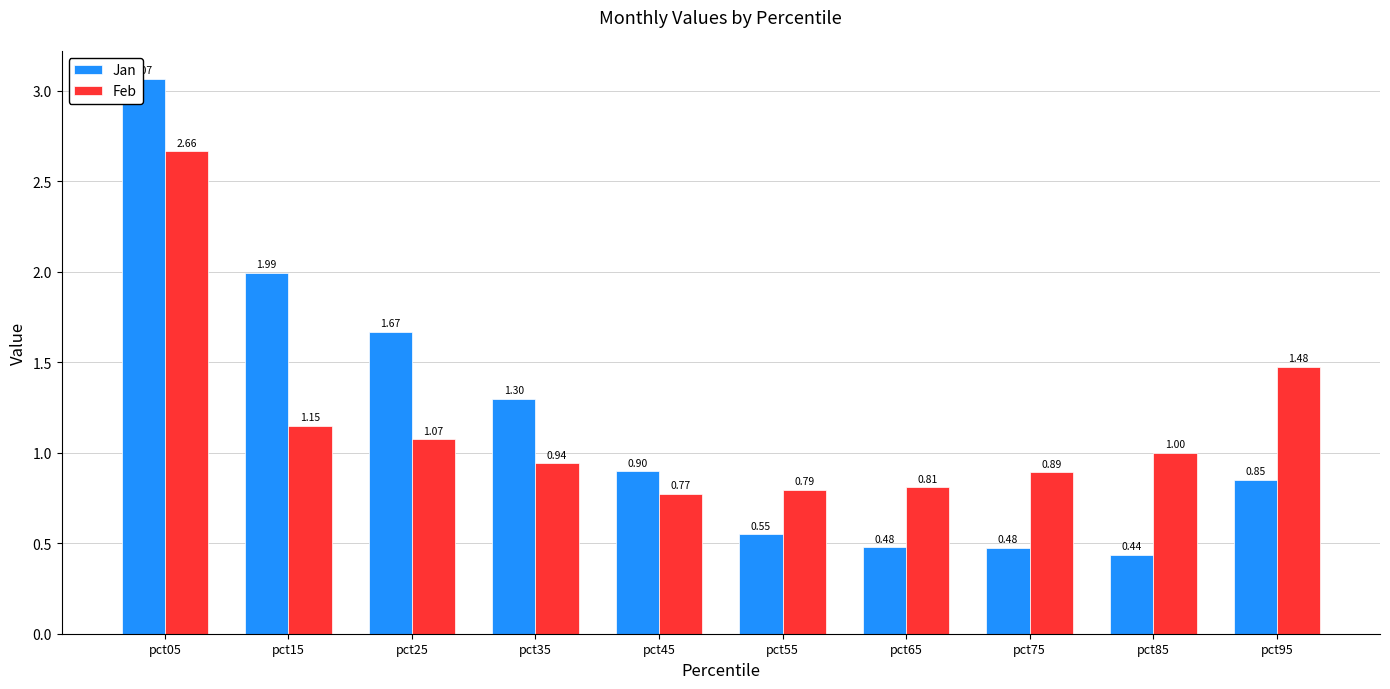

What is the total value across all series at pct55?

1.3